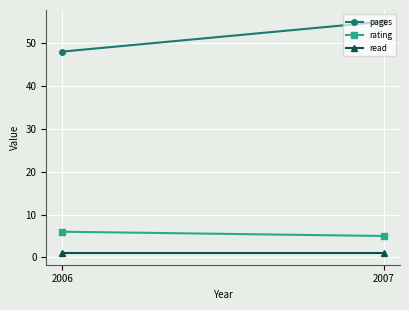

Rank the categories by read value from lowest to highest.

2006, 2007